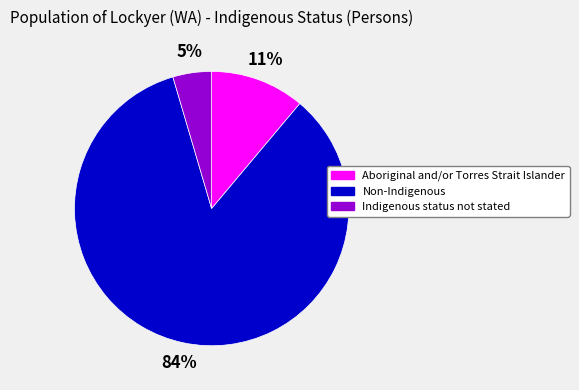

The Aboriginal and/or Torres Strait Islander slice represents 21% of the pie. True or false?

False